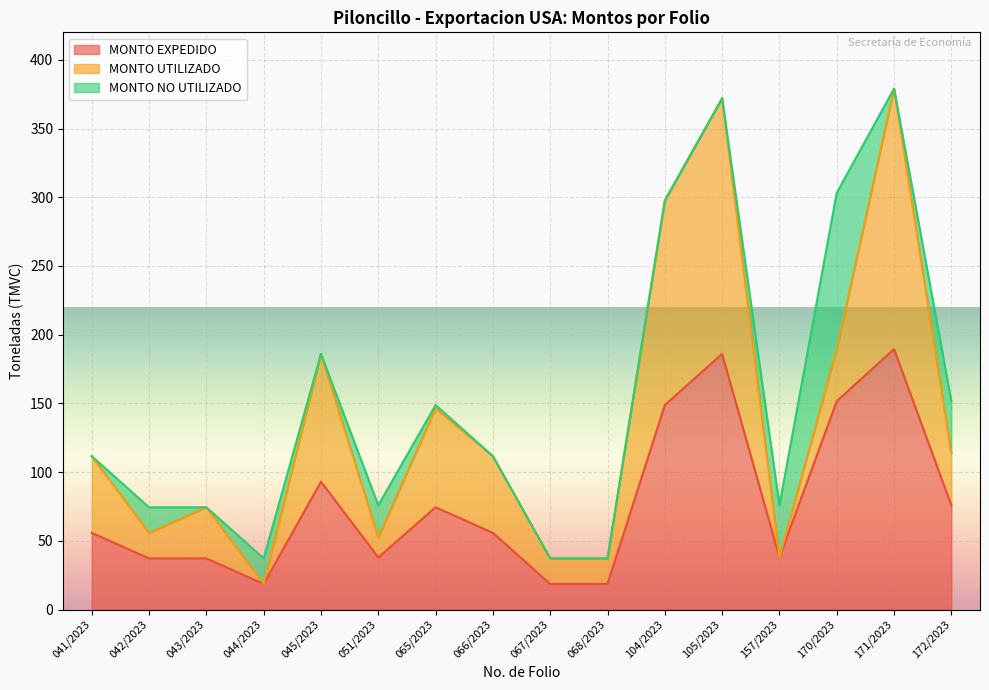

What is the sum of the MONTO EXPEDIDO values at 170/2023 and 172/2023?

227.4